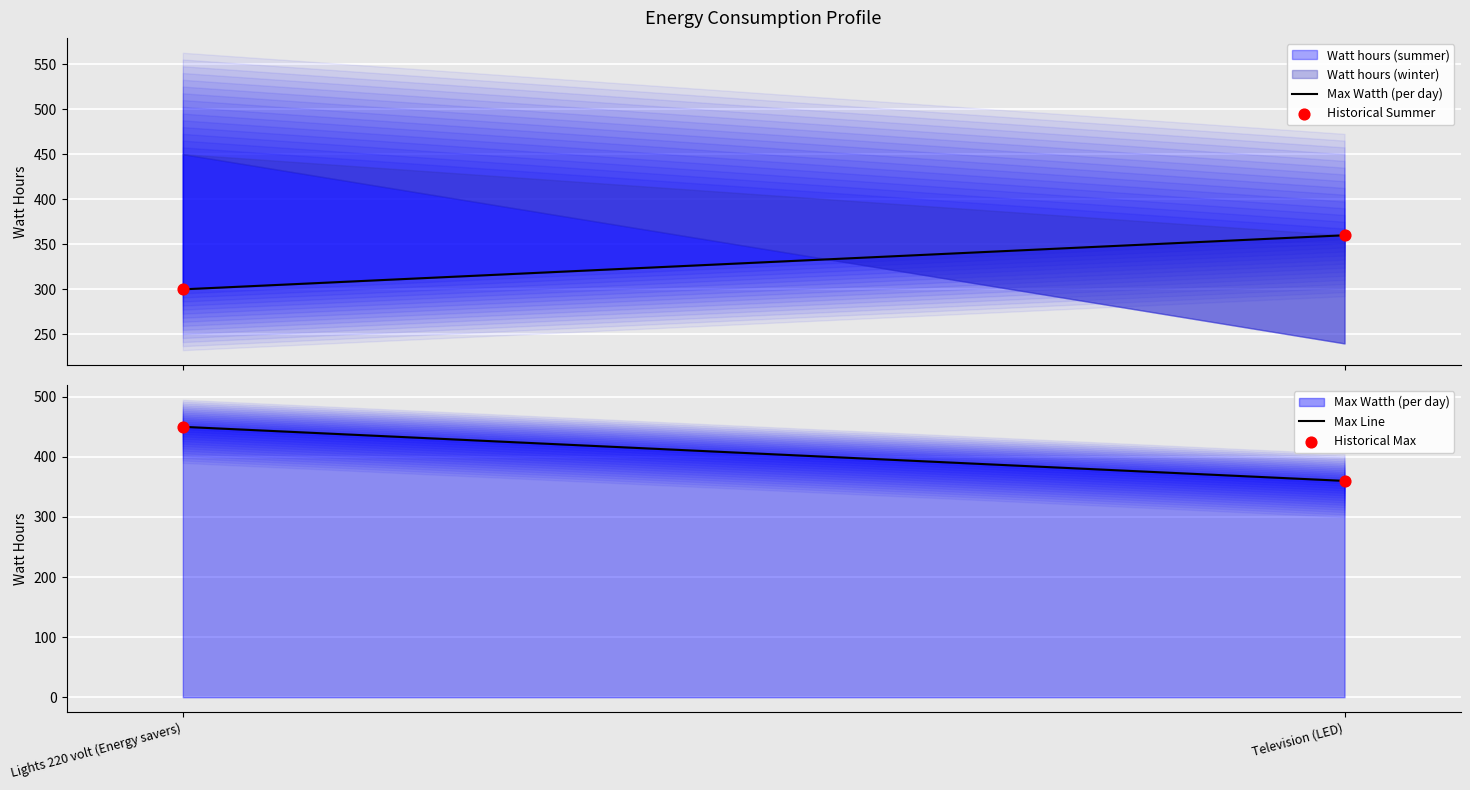

Is the value of Watt hours (winter) at Lights 220 volt (Energy savers) greater than the value of Max Watth (per day) at Television (LED)?

Yes